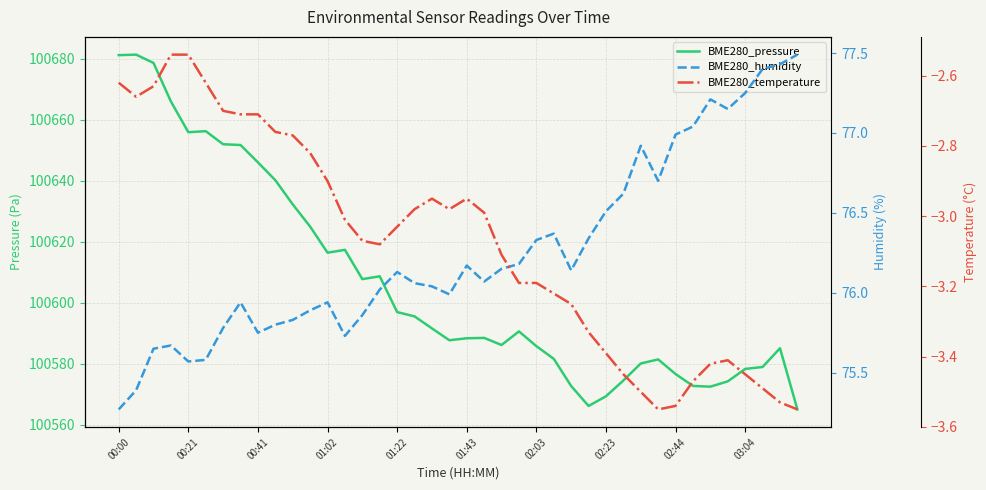

Which series has the largest range (max minus min)?

BME280_pressure